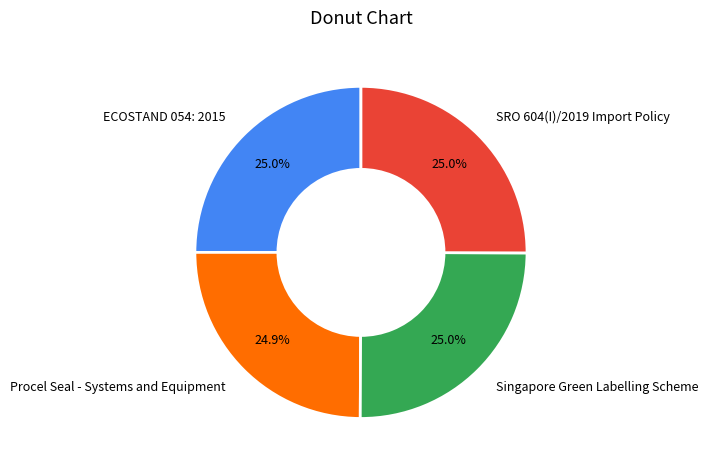

Is it true that ECOSTAND 054: 2015 is 25% of the pie?

True